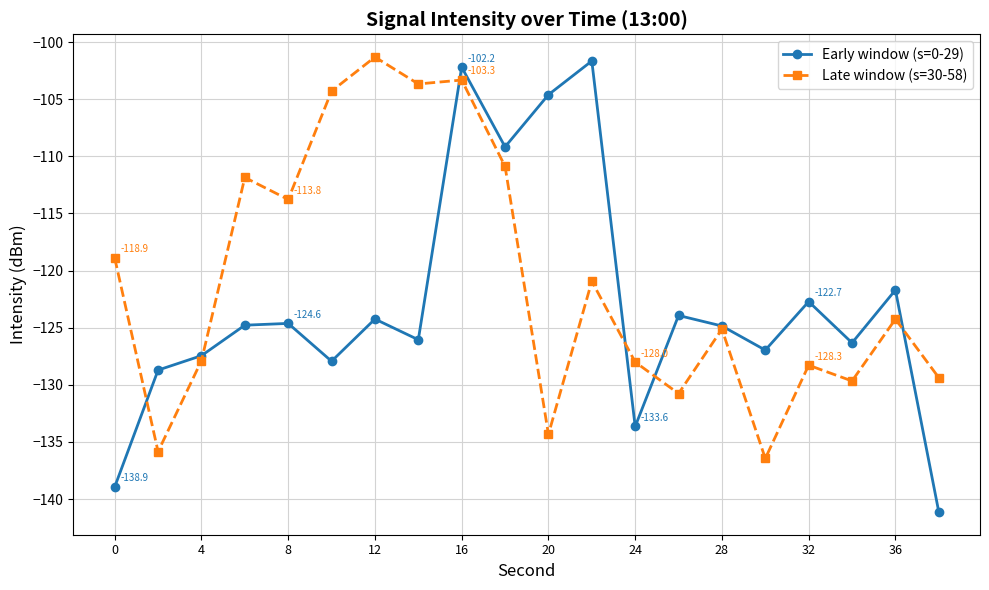

Rank the series by their average value, from highest to lowest.

Late window (s=30-58), Early window (s=0-29)